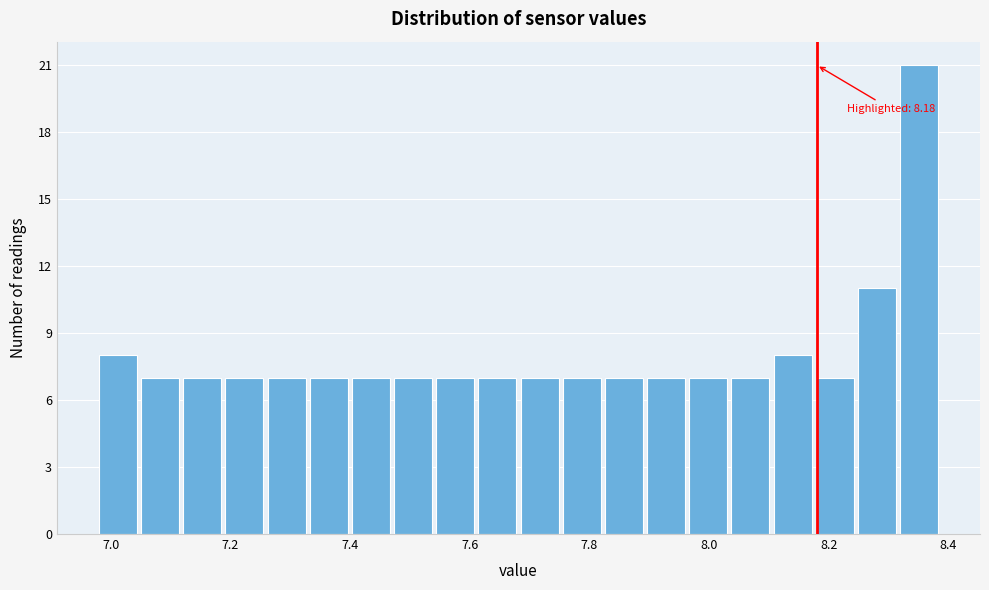

Around what value on the x-axis is the tallest bar? Give the approximate position of its centre, as read against the axis.

8.36